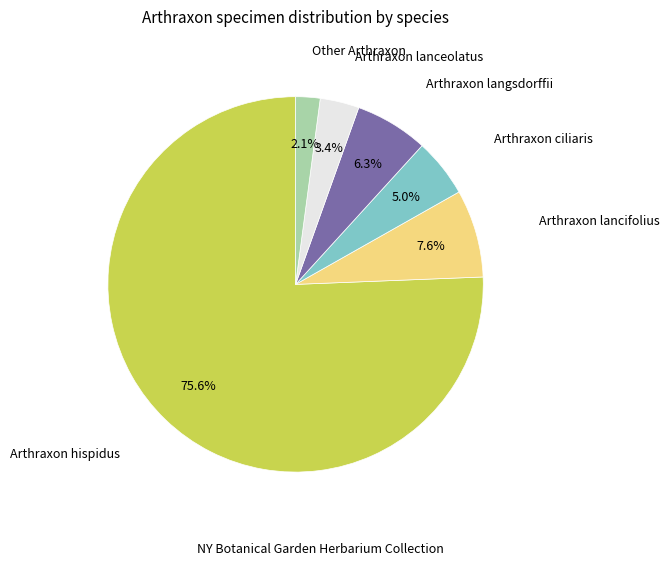

True or false: Arthraxon langsdorffii accounts for 1% of the total.

False